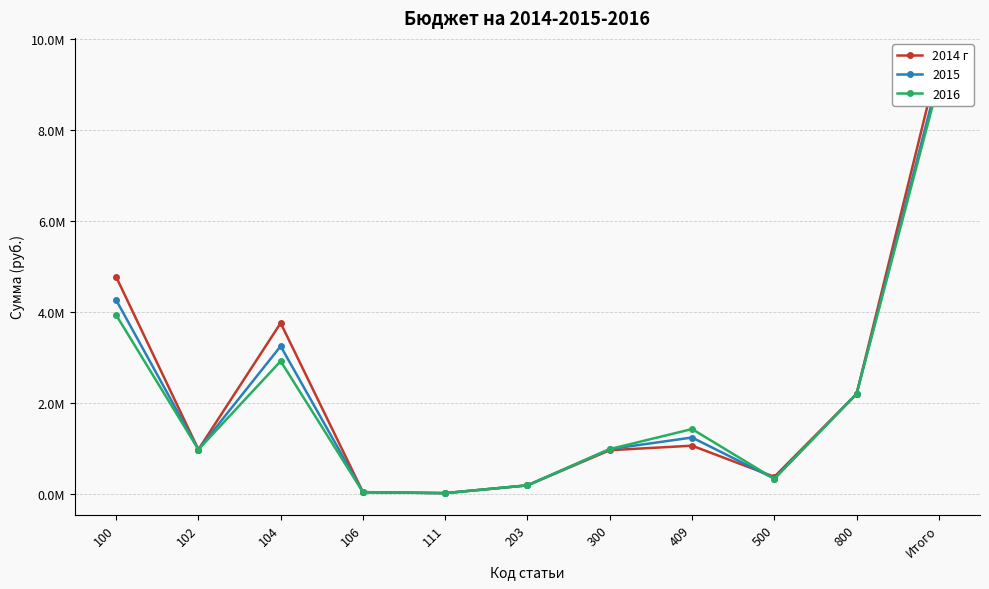

Which label corresponds to the largest value in the chart?

Итого